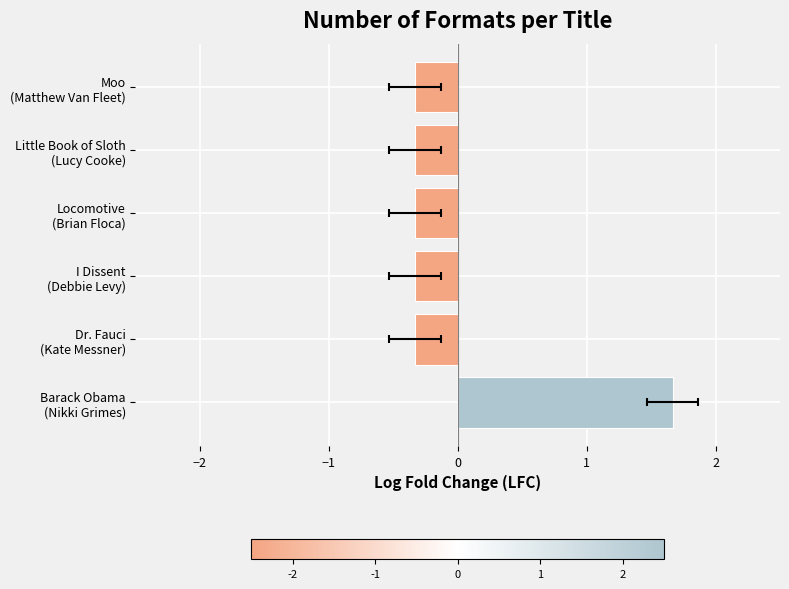

True or false: the data shows -0.6 at Locomotive (Brian Floca).

False